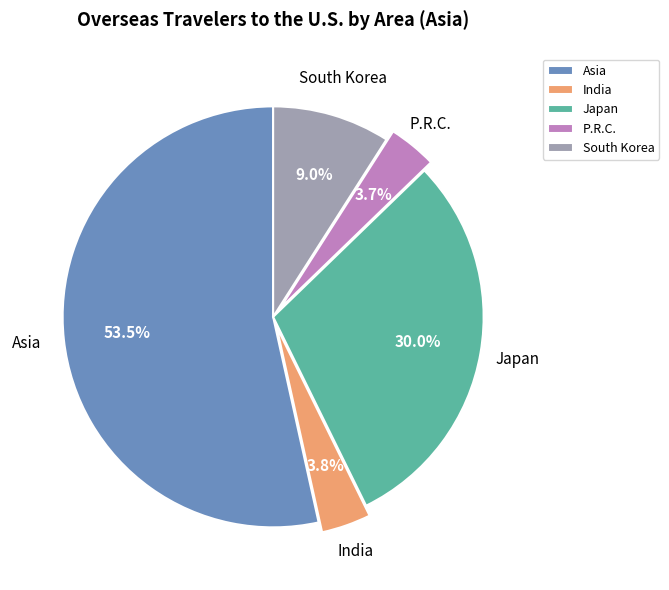

What percentage is the South Korea slice, to the nearest percent?

9%